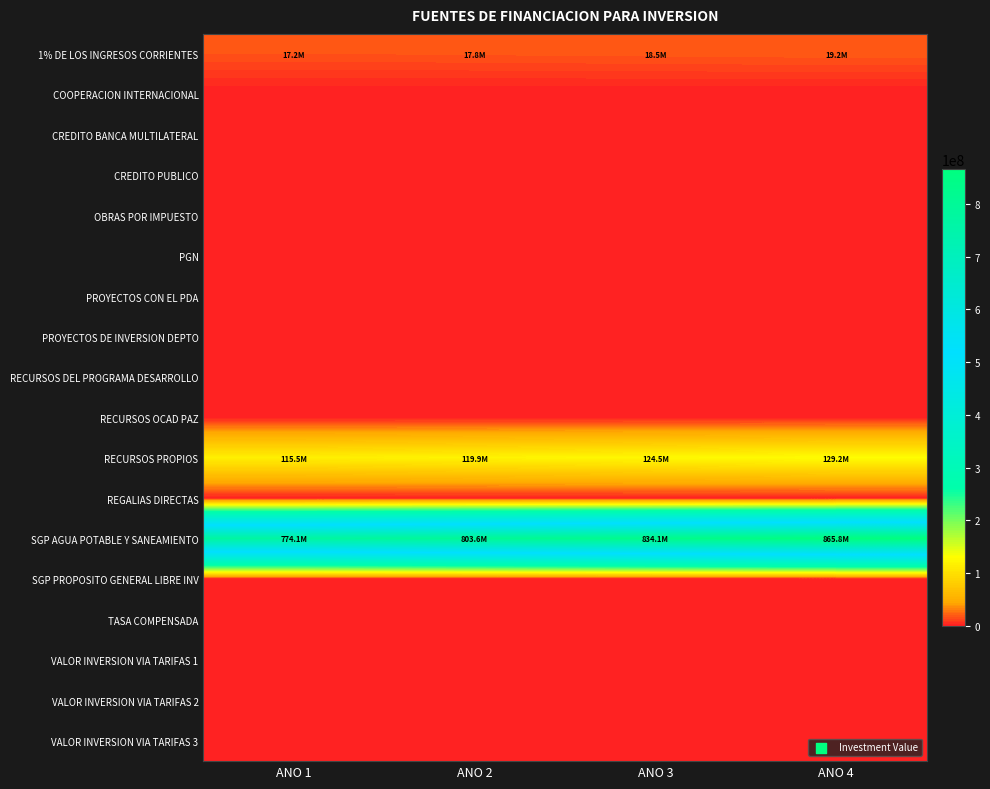

Reading left to right, what are all the values shown in this chart?

1% DE LOS INGRESOS CORRIENTES: ANO 1=17153944	ANO 2=17805794	ANO 3=18482414	ANO 4=19184746
COOPERACION INTERNACIONAL: ANO 1=0	ANO 2=0	ANO 3=0	ANO 4=0
CREDITO BANCA MULTILATERAL: ANO 1=0	ANO 2=0	ANO 3=0	ANO 4=0
CREDITO PUBLICO: ANO 1=0	ANO 2=0	ANO 3=0	ANO 4=0
OBRAS POR IMPUESTO: ANO 1=0	ANO 2=0	ANO 3=0	ANO 4=0
PGN: ANO 1=0	ANO 2=0	ANO 3=0	ANO 4=0
PROYECTOS CON EL PDA: ANO 1=0	ANO 2=0	ANO 3=0	ANO 4=0
PROYECTOS DE INVERSION DEPTO: ANO 1=0	ANO 2=0	ANO 3=0	ANO 4=0
RECURSOS DEL PROGRAMA DESARROLLO: ANO 1=0	ANO 2=0	ANO 3=0	ANO 4=0
RECURSOS OCAD PAZ: ANO 1=0	ANO 2=0	ANO 3=0	ANO 4=0
RECURSOS PROPIOS: ANO 1=115527638	ANO 2=119917688	ANO 3=124474560	ANO 4=129204594
REGALIAS DIRECTAS: ANO 1=0	ANO 2=0	ANO 3=0	ANO 4=0
SGP AGUA POTABLE Y SANEAMIENTO: ANO 1=774149976	ANO 2=803567675	ANO 3=834103247	ANO 4=865799170
SGP PROPOSITO GENERAL LIBRE INV: ANO 1=0	ANO 2=0	ANO 3=0	ANO 4=0
TASA COMPENSADA: ANO 1=0	ANO 2=0	ANO 3=0	ANO 4=0
VALOR INVERSION VIA TARIFAS 1: ANO 1=0	ANO 2=0	ANO 3=0	ANO 4=0
VALOR INVERSION VIA TARIFAS 2: ANO 1=0	ANO 2=0	ANO 3=0	ANO 4=0
VALOR INVERSION VIA TARIFAS 3: ANO 1=0	ANO 2=0	ANO 3=0	ANO 4=0